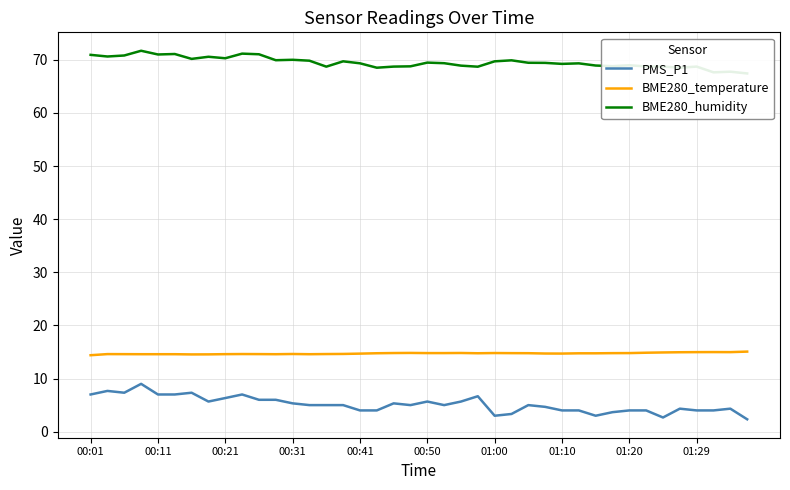

What is the total value across all series at 22?

89.4